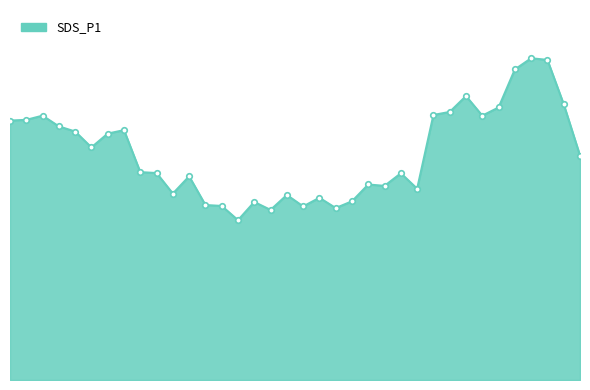

Does the chart have visible grid lines?

No